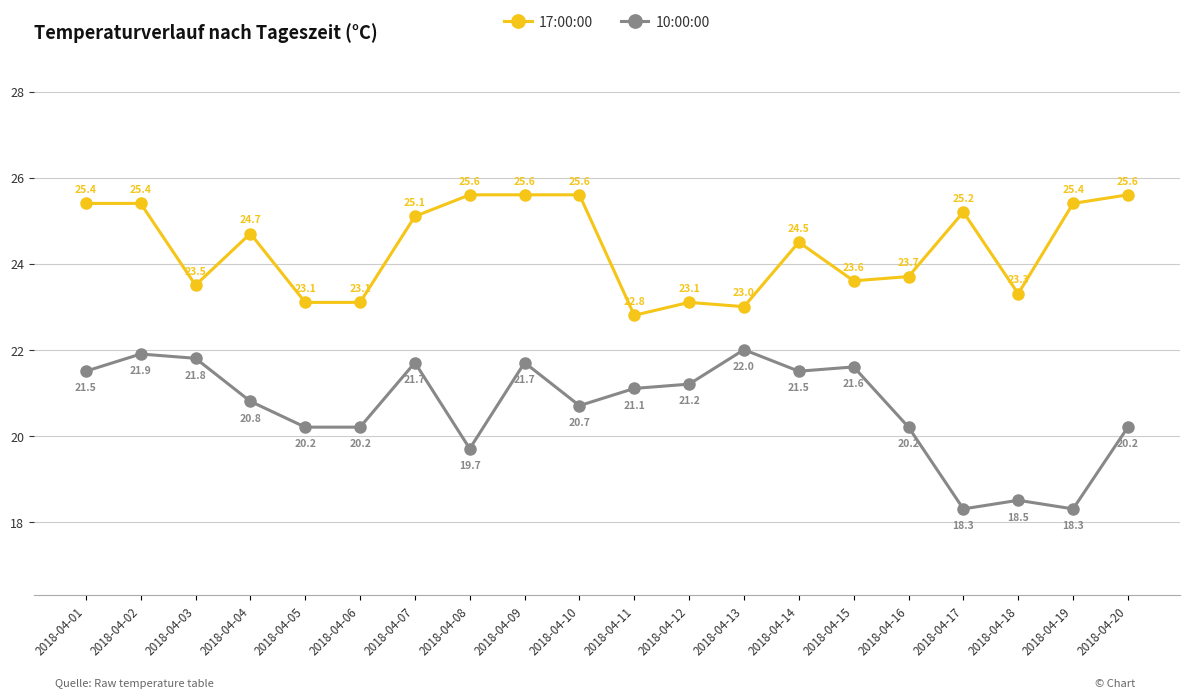

How many distinct data groups are displayed?

2